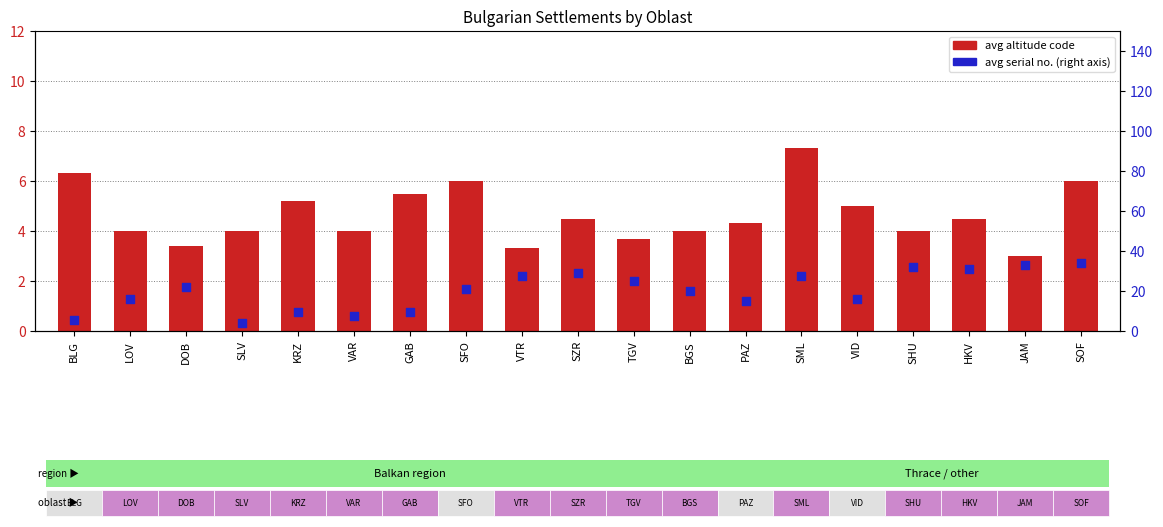

Which series contains the highest Y value?

avg serial no.